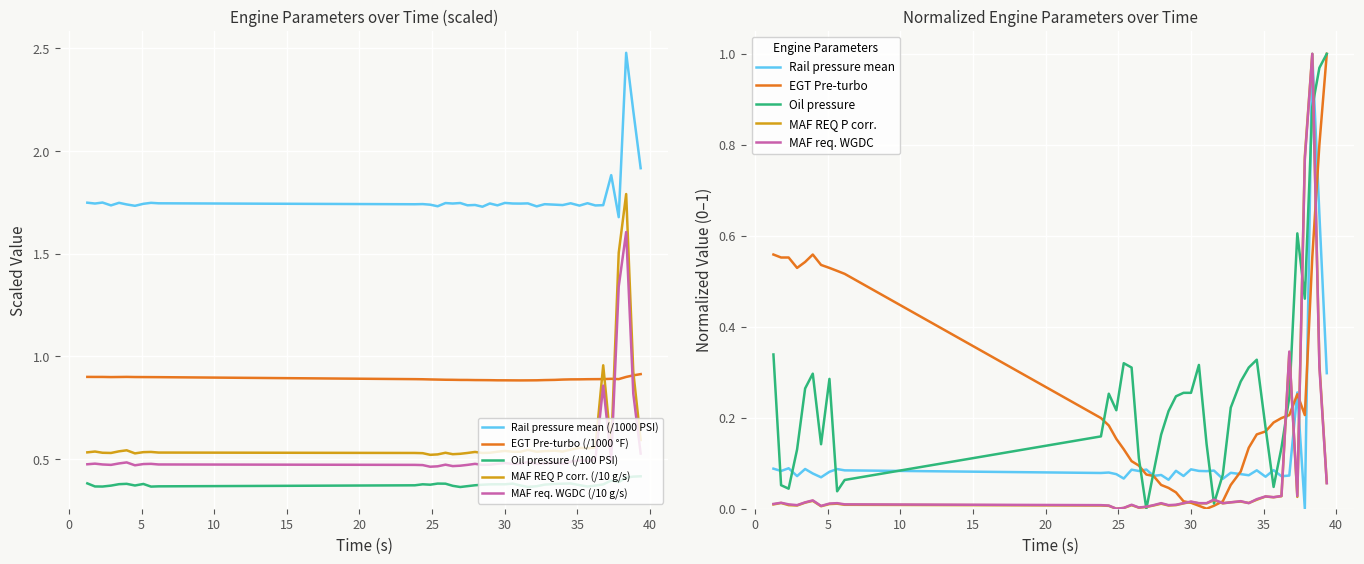

True or false: Rail pressure mean (/1000 PSI) and MAF REQ P corr. (/10 g/s) intersect in this chart.

False